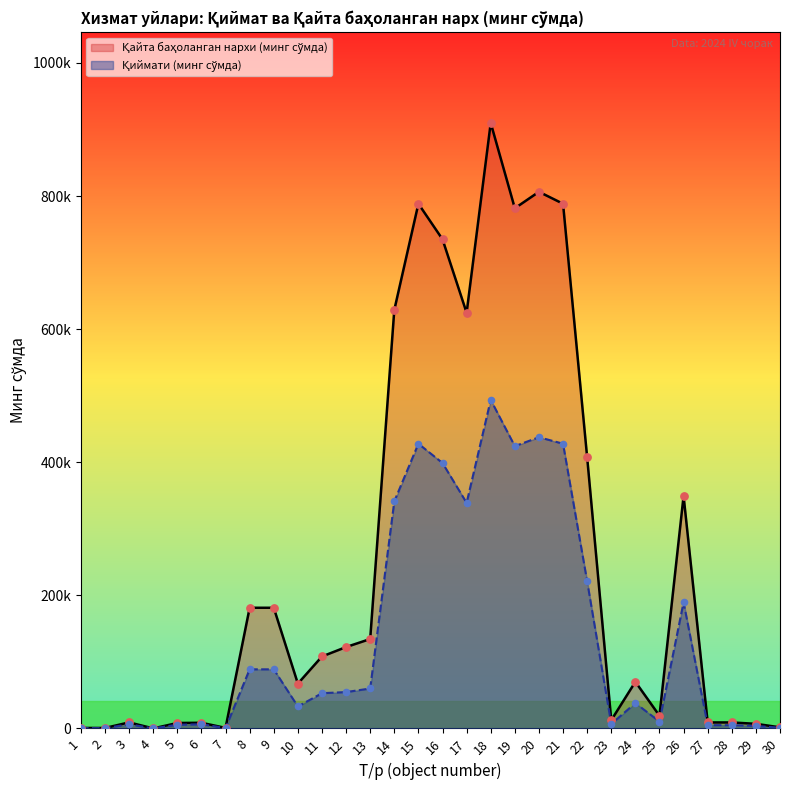

What is the total value across all series at 7?

1322.6